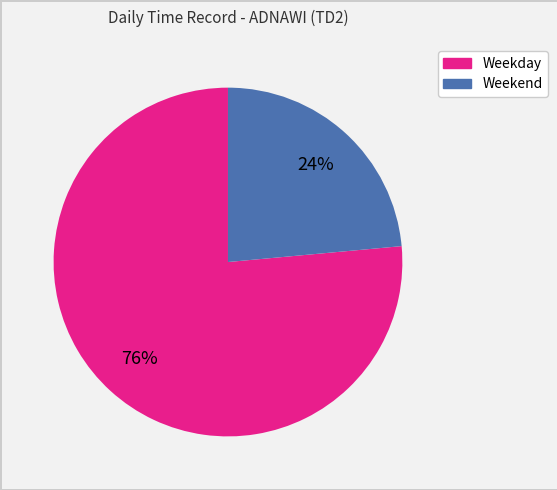

To the nearest percent, what is the average slice percentage?

50%